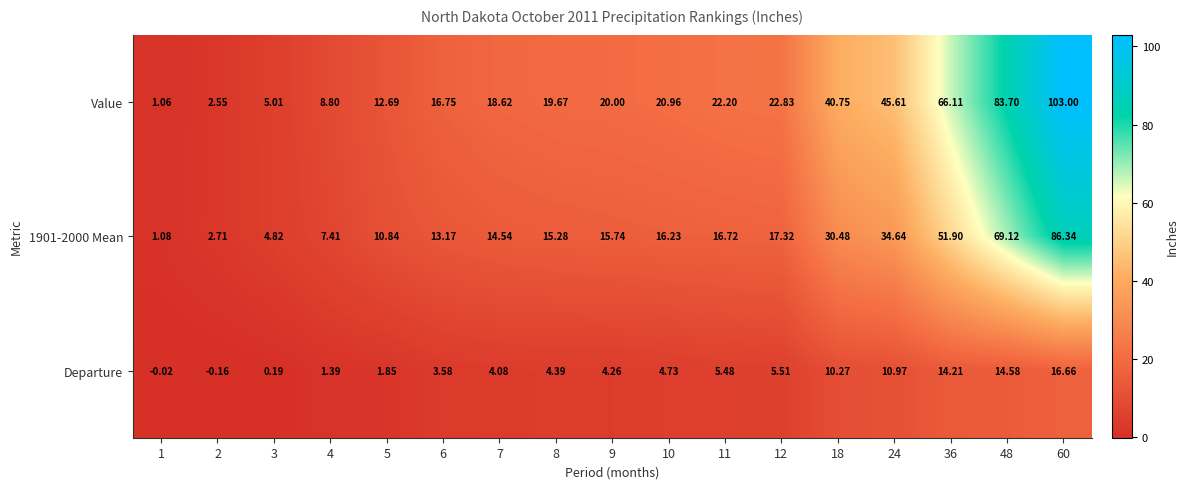

Which series has the largest range (max minus min)?

Value